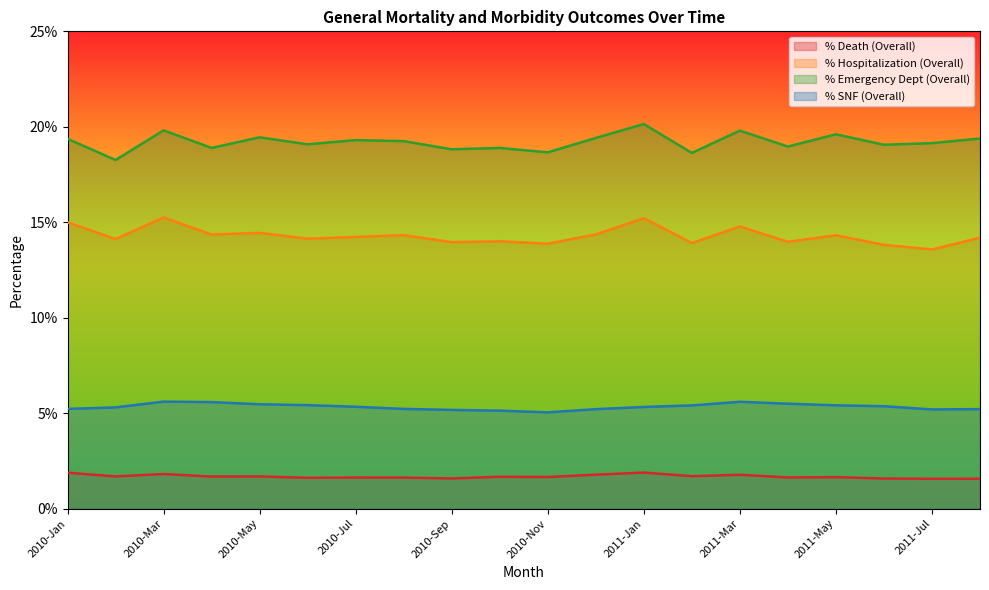

Which series has the largest total across all categories?

% Emergency Dept (Overall)